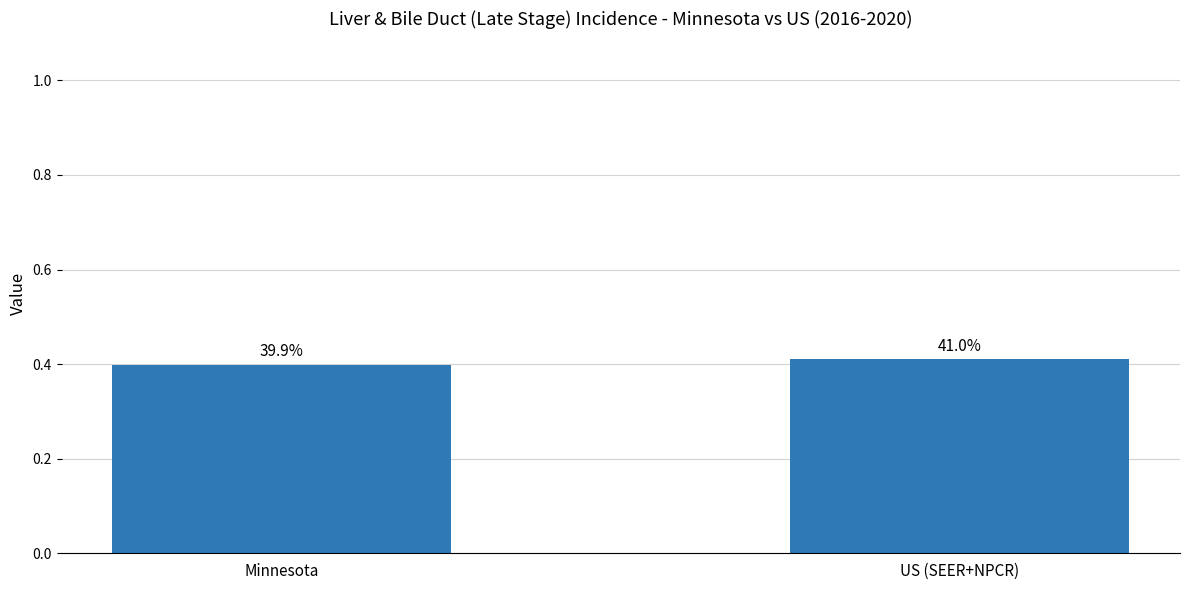

Between US (SEER+NPCR) and Minnesota, which is larger?

US (SEER+NPCR)